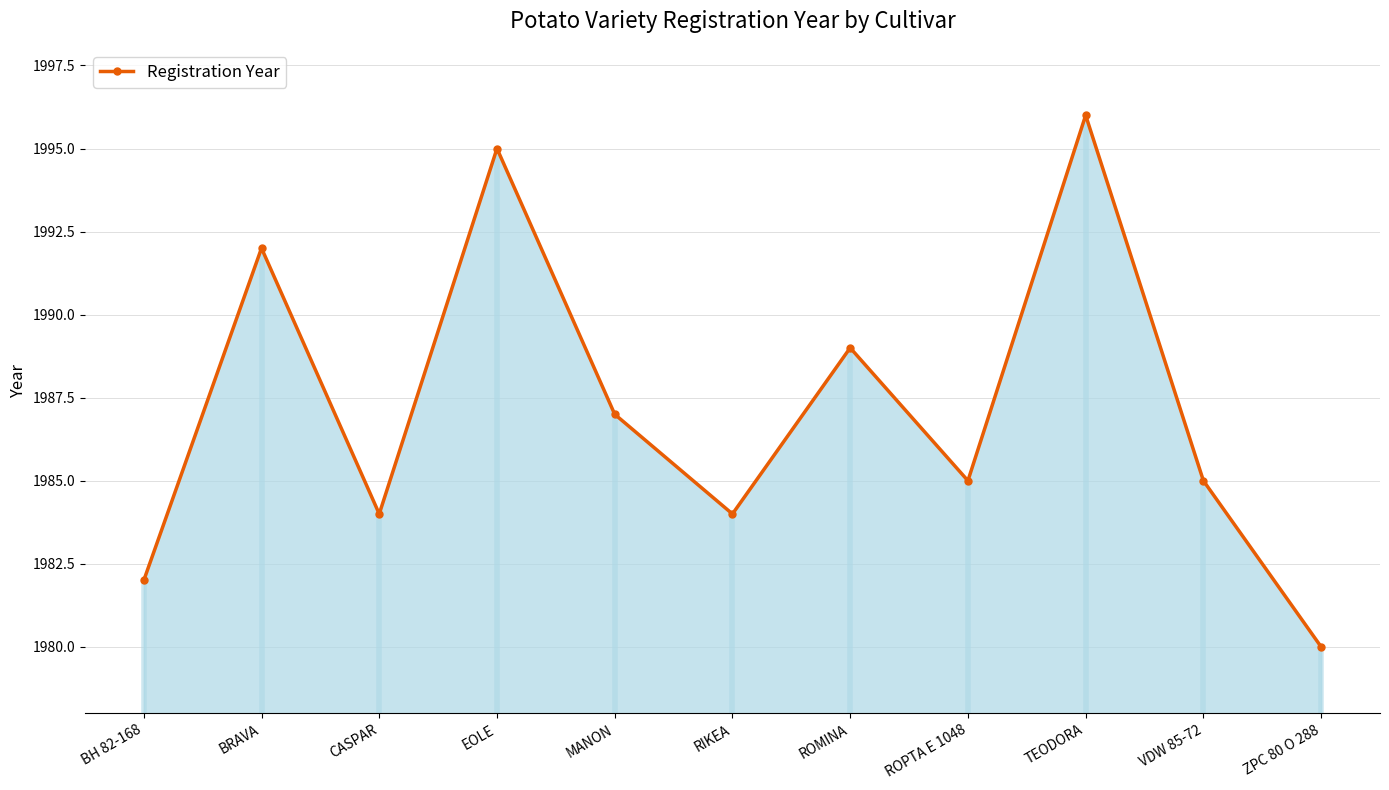

Rank the categories by value from highest to lowest.

TEODORA, EOLE, BRAVA, ROMINA, MANON, ROPTA E 1048, VDW 85-72, CASPAR, RIKEA, BH 82-168, ZPC 80 O 288